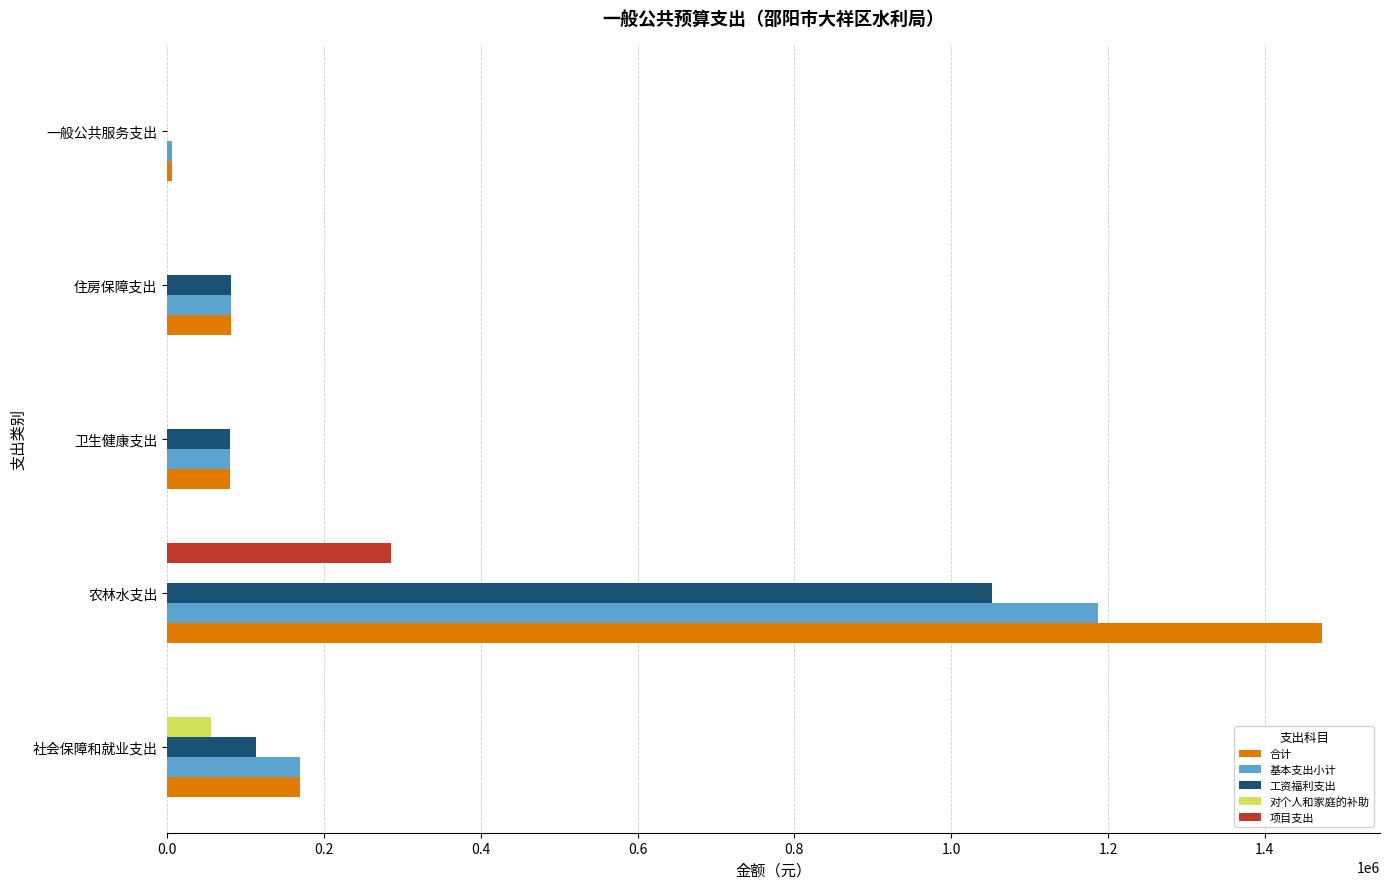

What is the greatest value displayed?

1473208.8